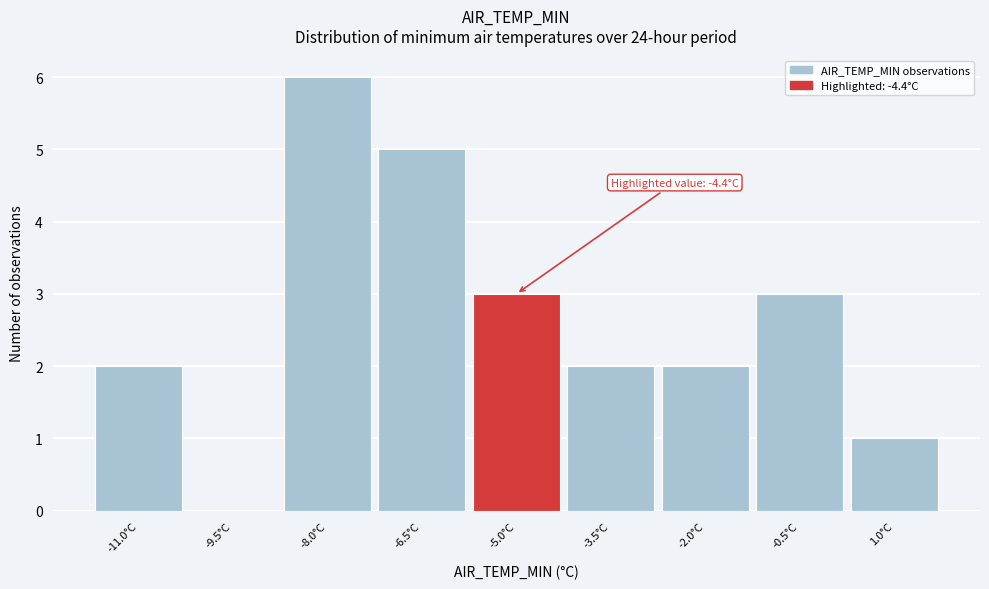

Reading left to right, transcribe all the data shown in this chart.

-11.0°C=2	-9.5°C=0	-8.0°C=6	-6.5°C=5	-5.0°C=3	-3.5°C=2	-2.0°C=2	-0.5°C=3	1.0°C=1